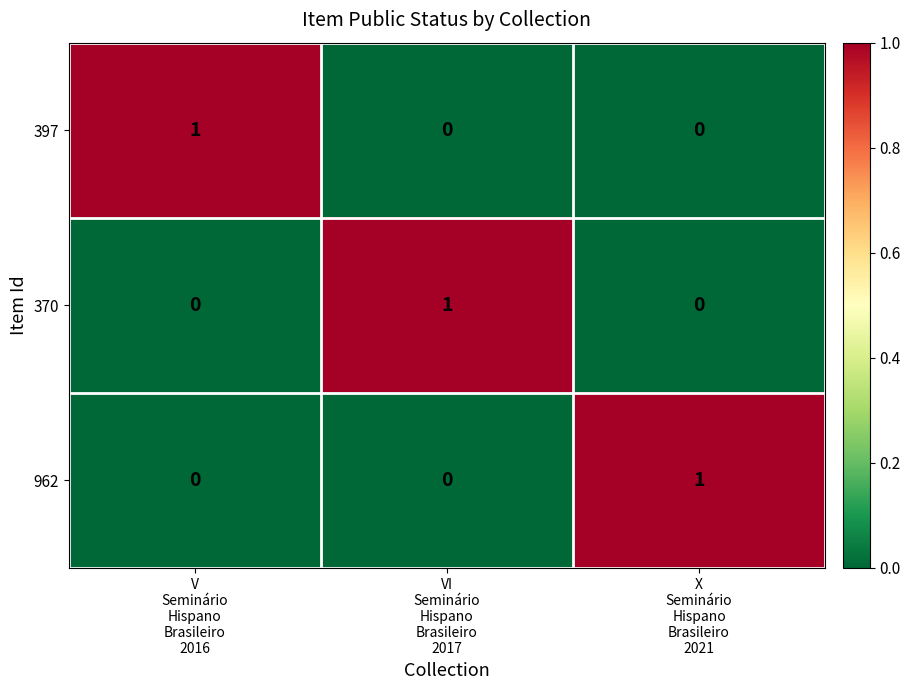

At how many categories does at least one series exceed 0?

3